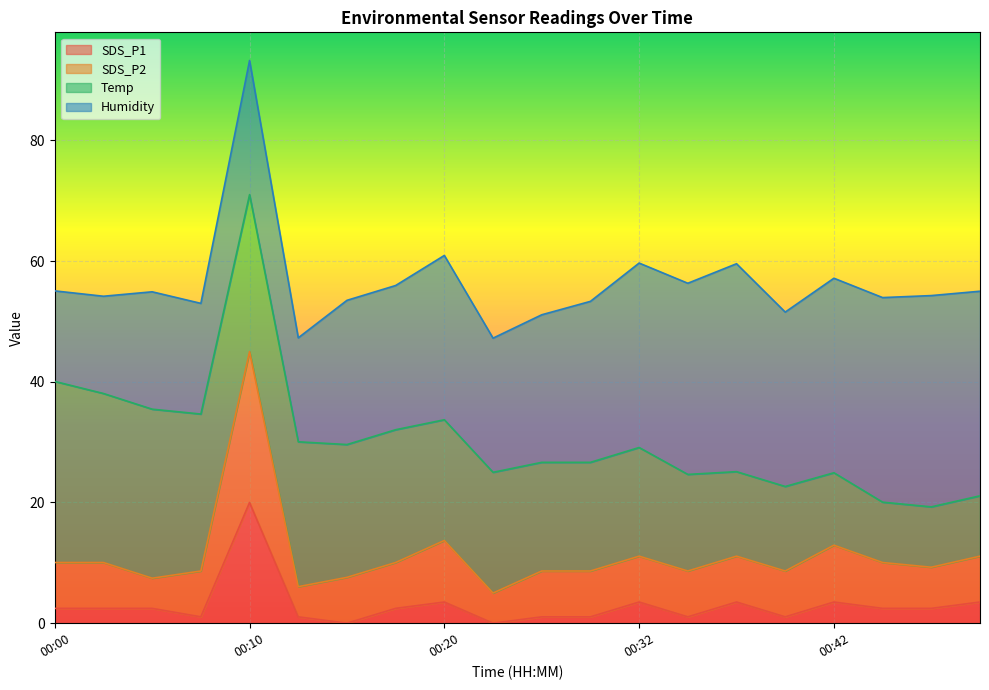

What is the difference between the SDS_P2 values at 00:20 and 00:05?

6.2